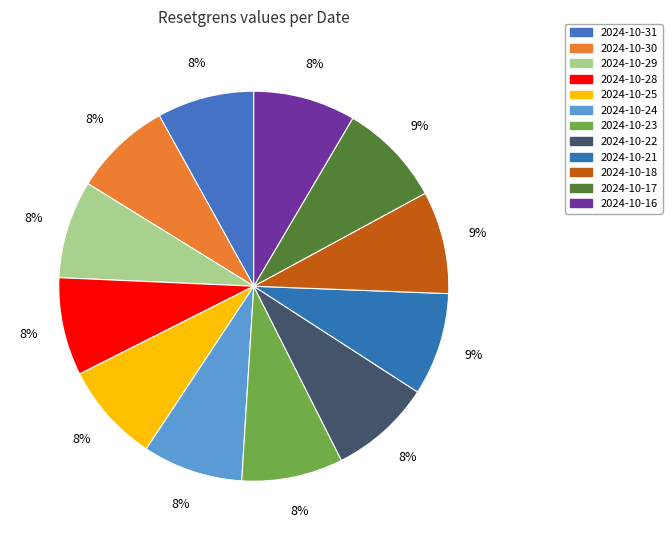

True or false: 2024-10-28 accounts for 8% of the total.

True